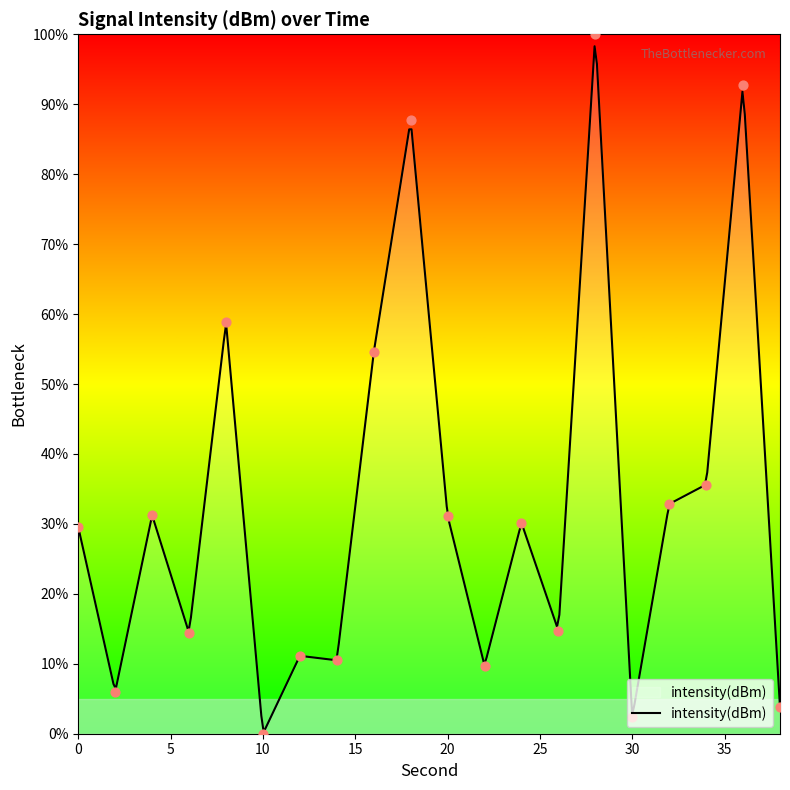

Between 22 and 10, which is larger?

22